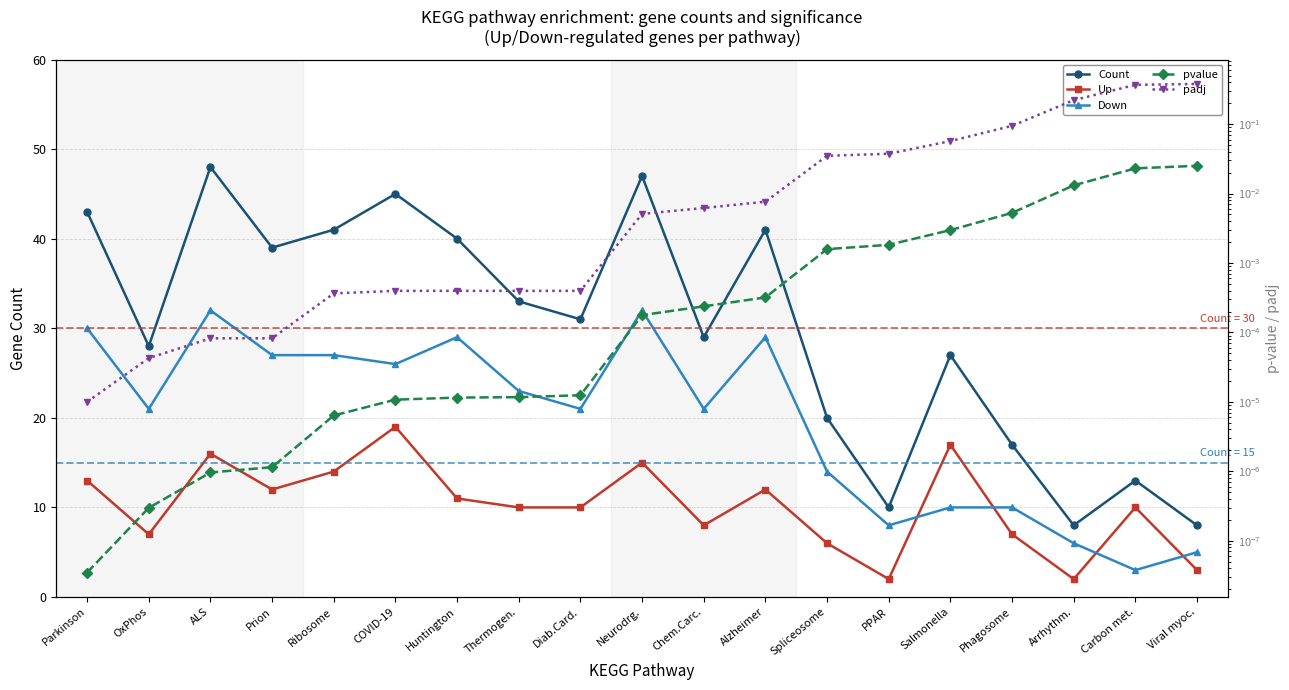

List the series in order of their peak value, highest first.

Count, Down, Up, padj, pvalue